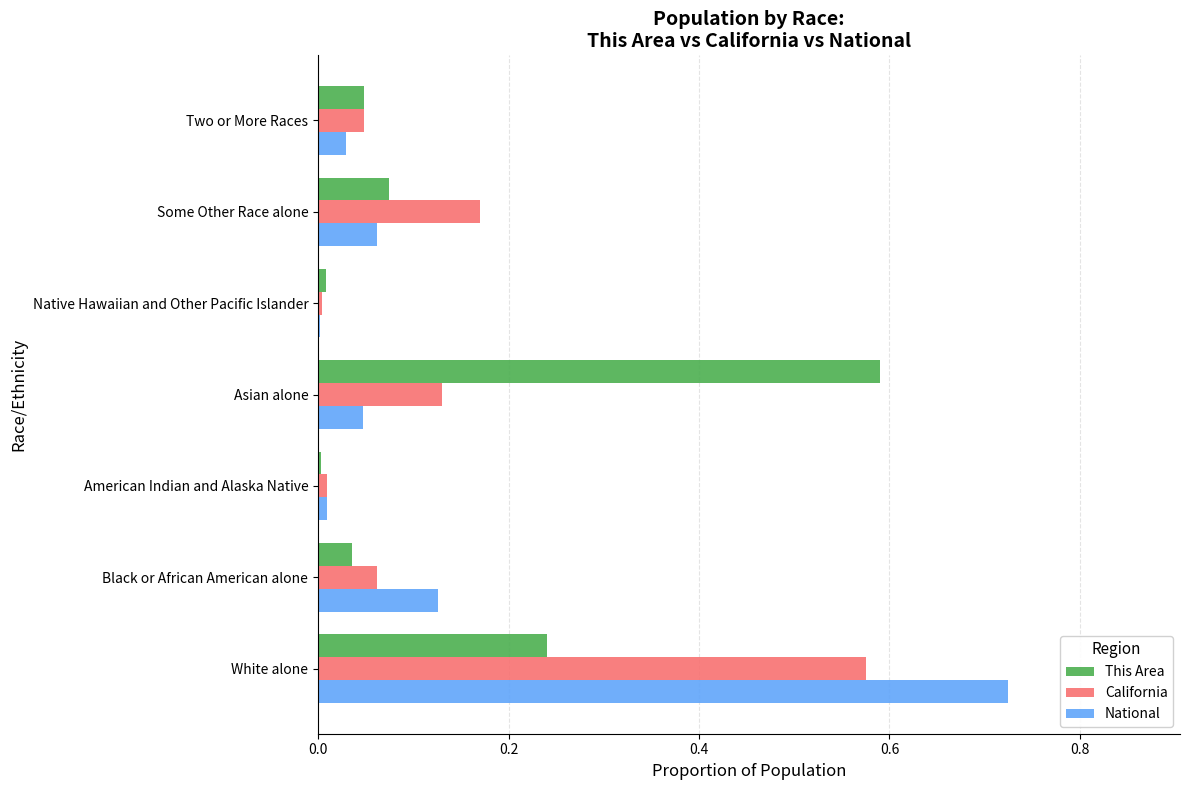

Is it true that This Area equals 0.0 at Native Hawaiian and Other Pacific Islander?

True